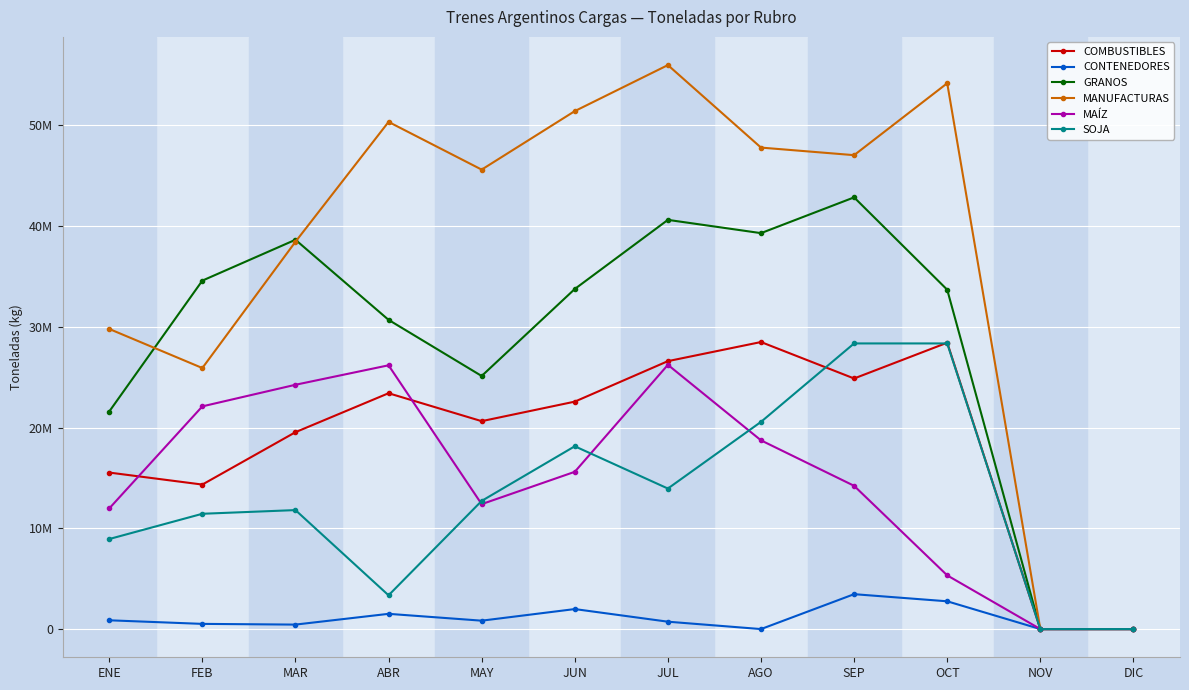

What position from the right is DIC?

1